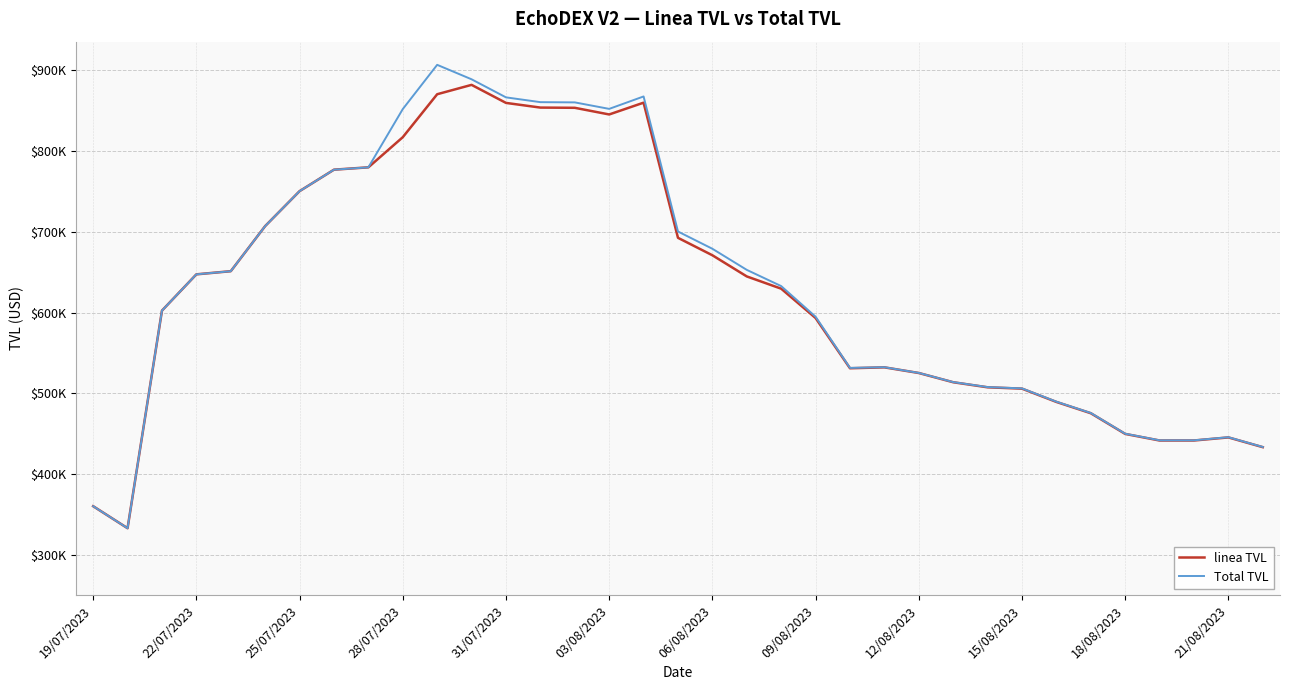

What is the average value of the Total TVL series?

631889.3